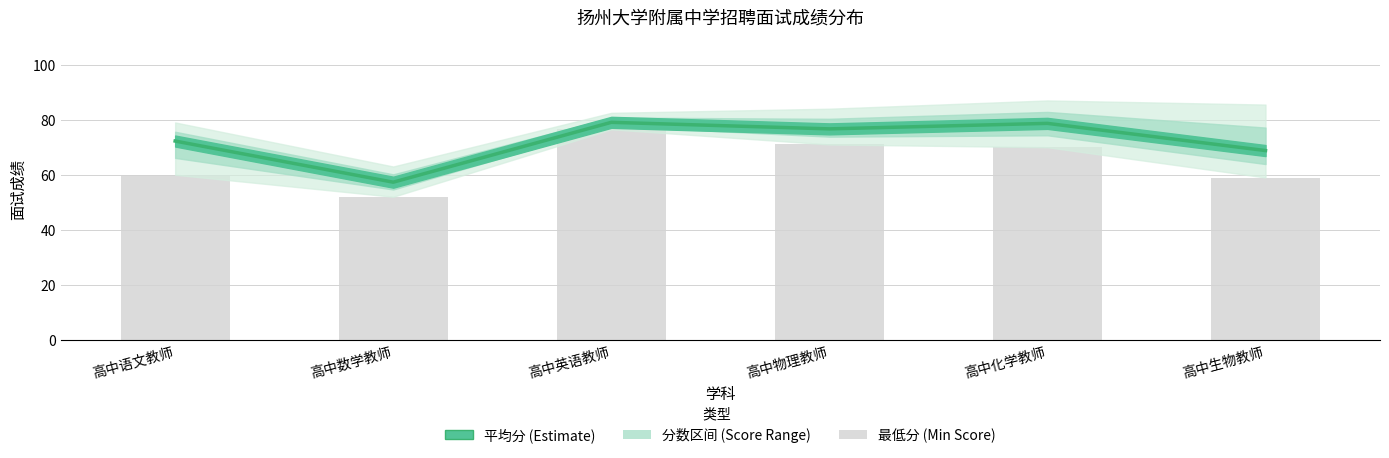

What is the sum of all values?

432.7